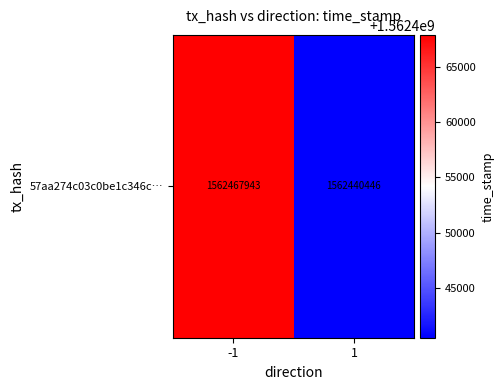

How many values are between 1562440446 and 1562467943?

2